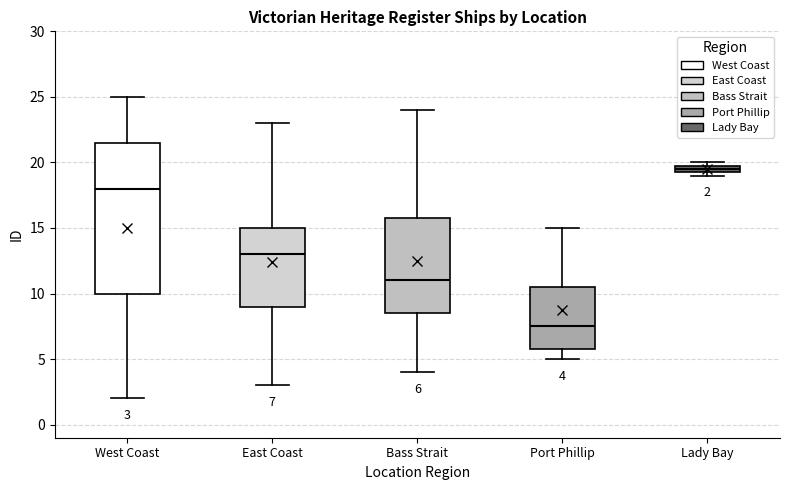

Which box has the lowest median line?

Port Phillip